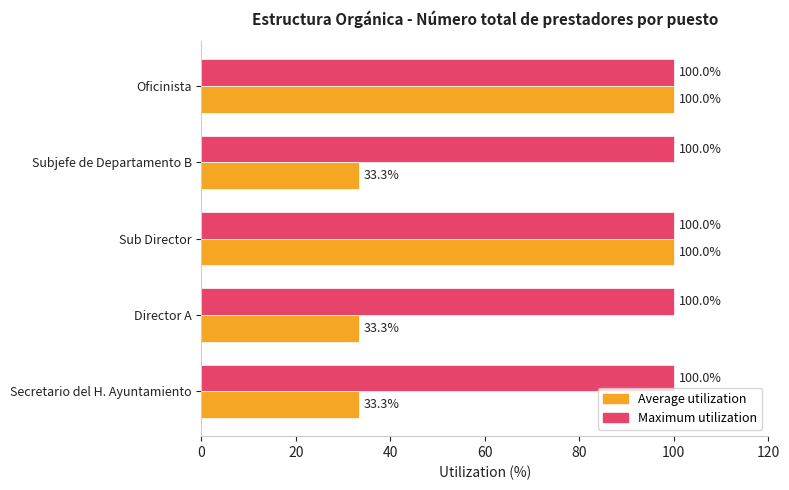

Is it true that Maximum utilization equals 100.0 at Oficinista?

True